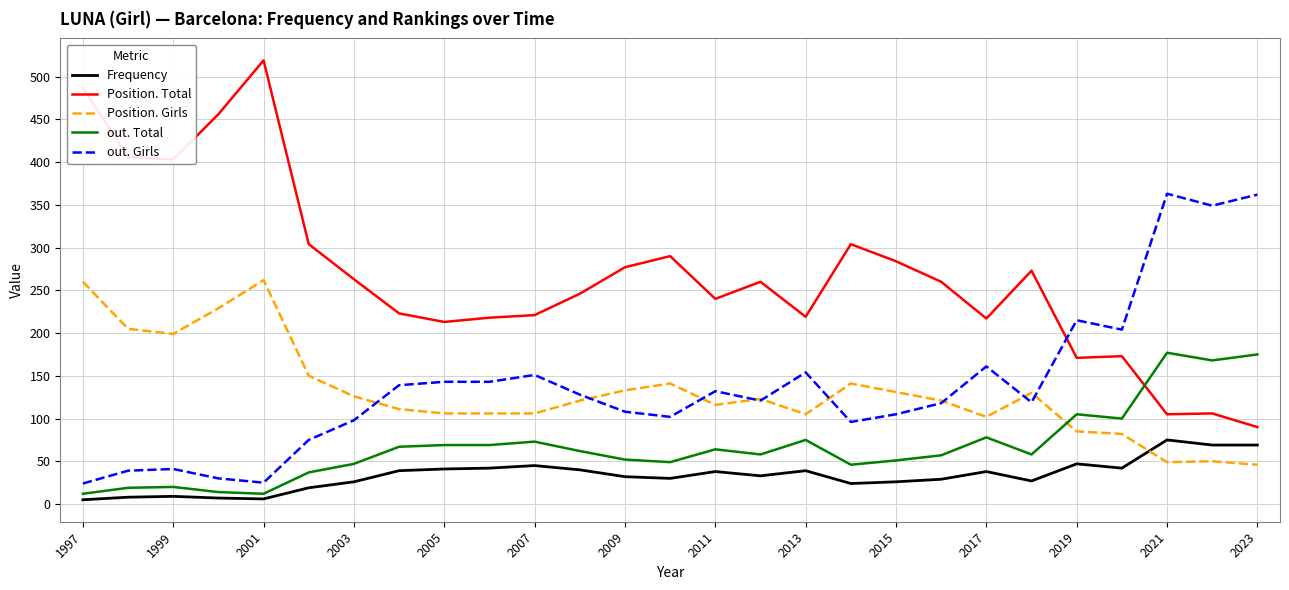

How many values in the Frequency series are below 33?

13